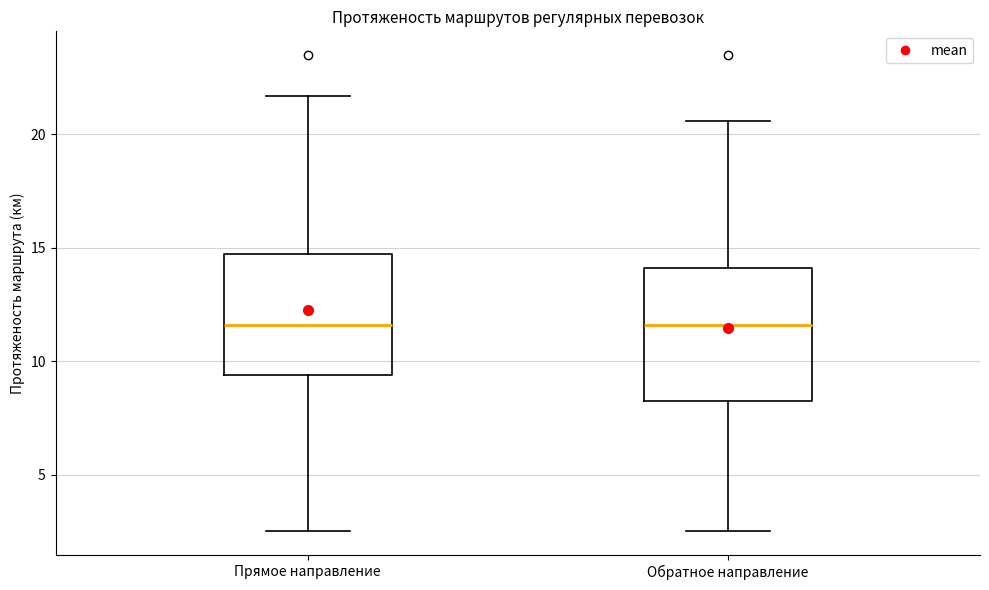

Reading left to right, read every box against the y-axis: the position of its median line, the range the box covers, and the ends of its whiskers. The values are not printed on the chart, so give them approximately, as read against the axis.

Прямое направление: median 11.5, box 9.5 to 15.0, whiskers 2.5 to 21.5
Обратное направление: median 11.5, box 8.5 to 14.0, whiskers 2.5 to 20.5